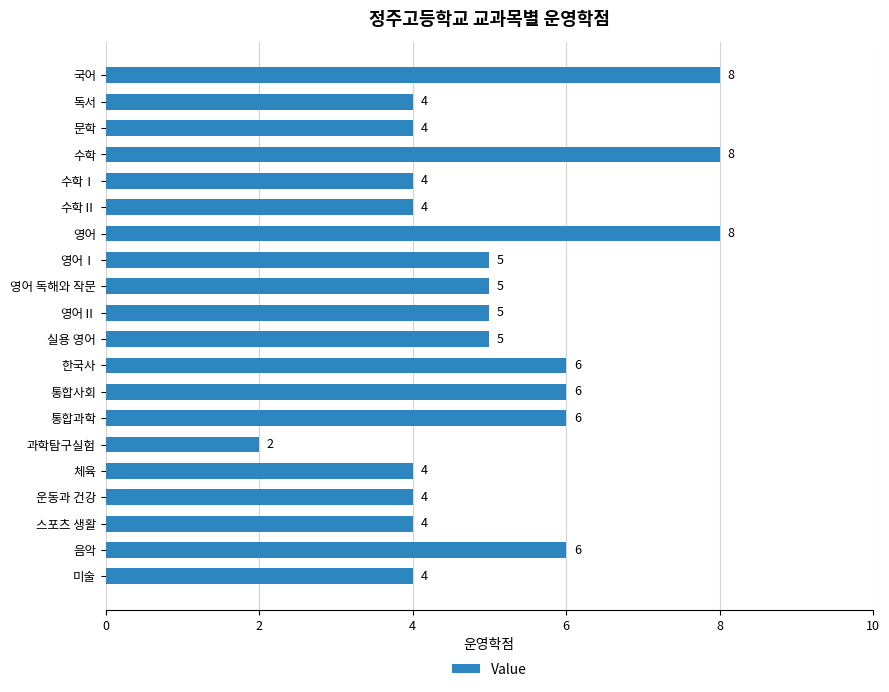

What position from the top is 영어 독해와 작문?

9